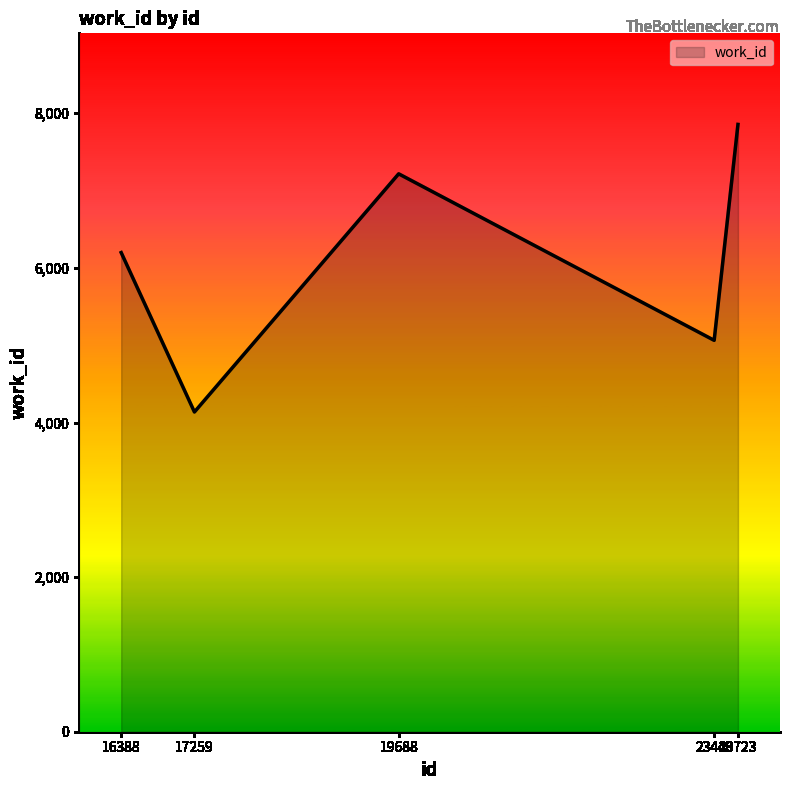

True or false: the data has more than 2 interior local peaks.

False